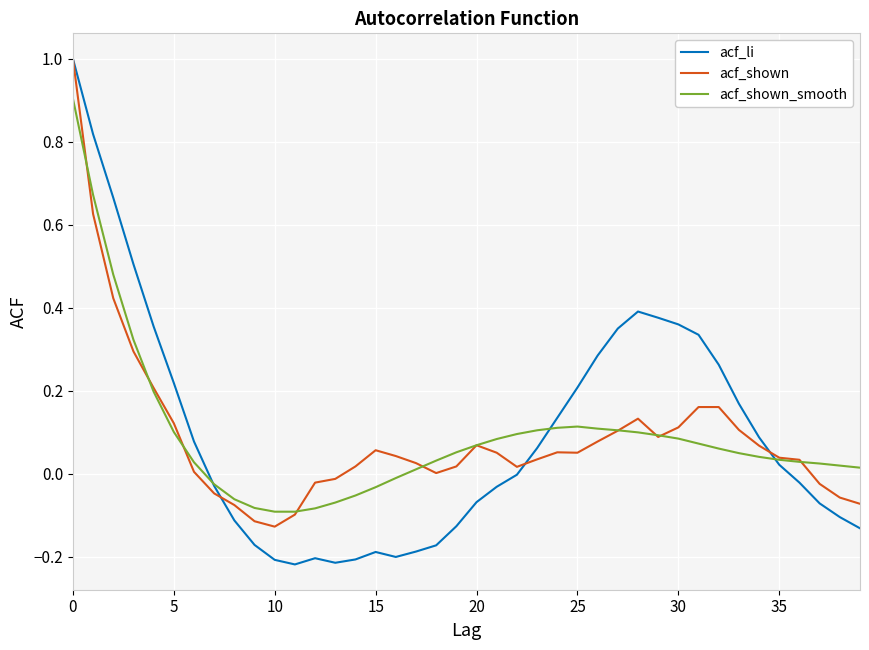

Which series has the largest range (max minus min)?

acf_li